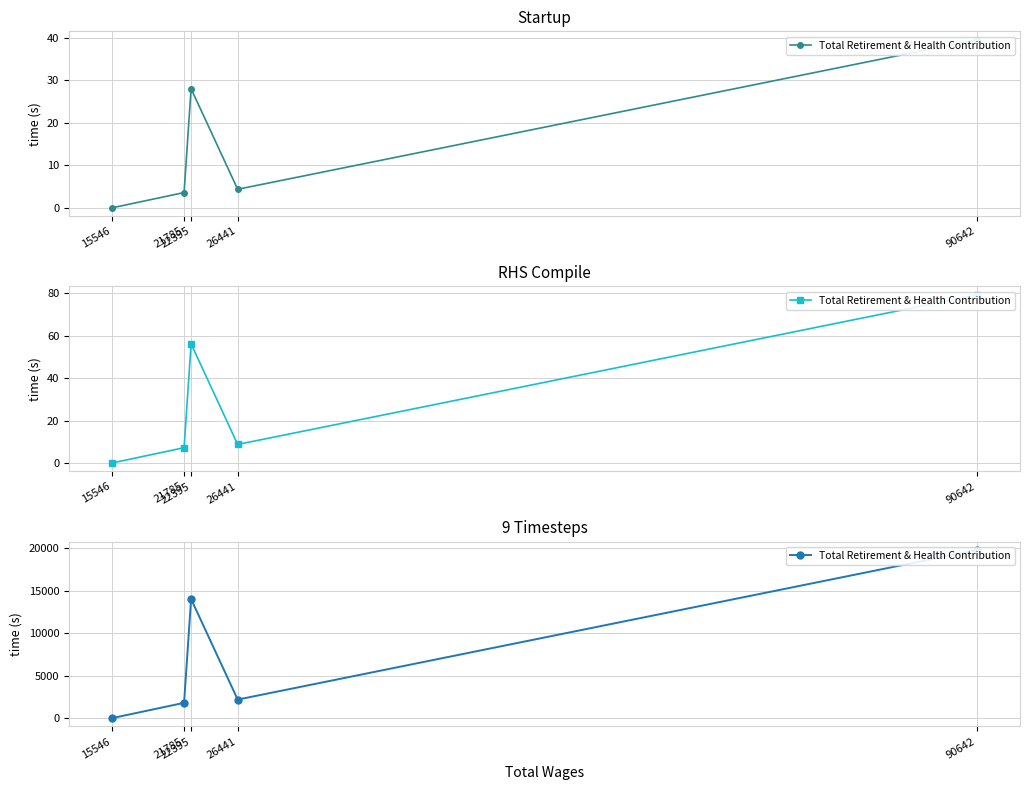

Rank the categories by value from lowest to highest.

15546, 21785, 26441, 22395, 90642